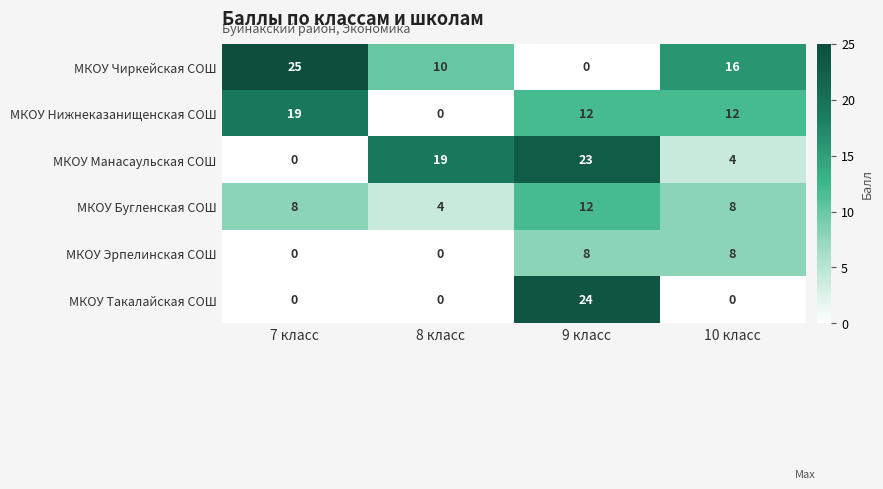

What value does the МКОУ Манасаульская СОШ series have at 8 класс, to the nearest 5?

20